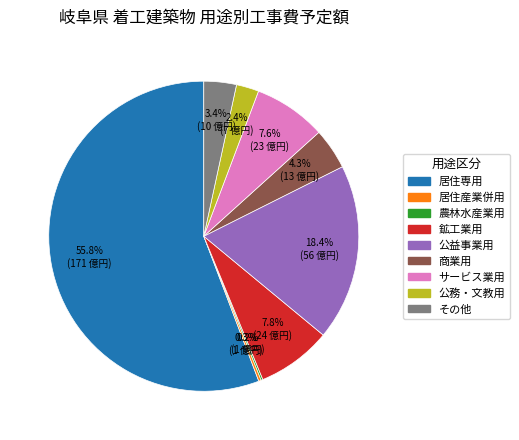

Which category has the biggest portion of the pie?

居住専用